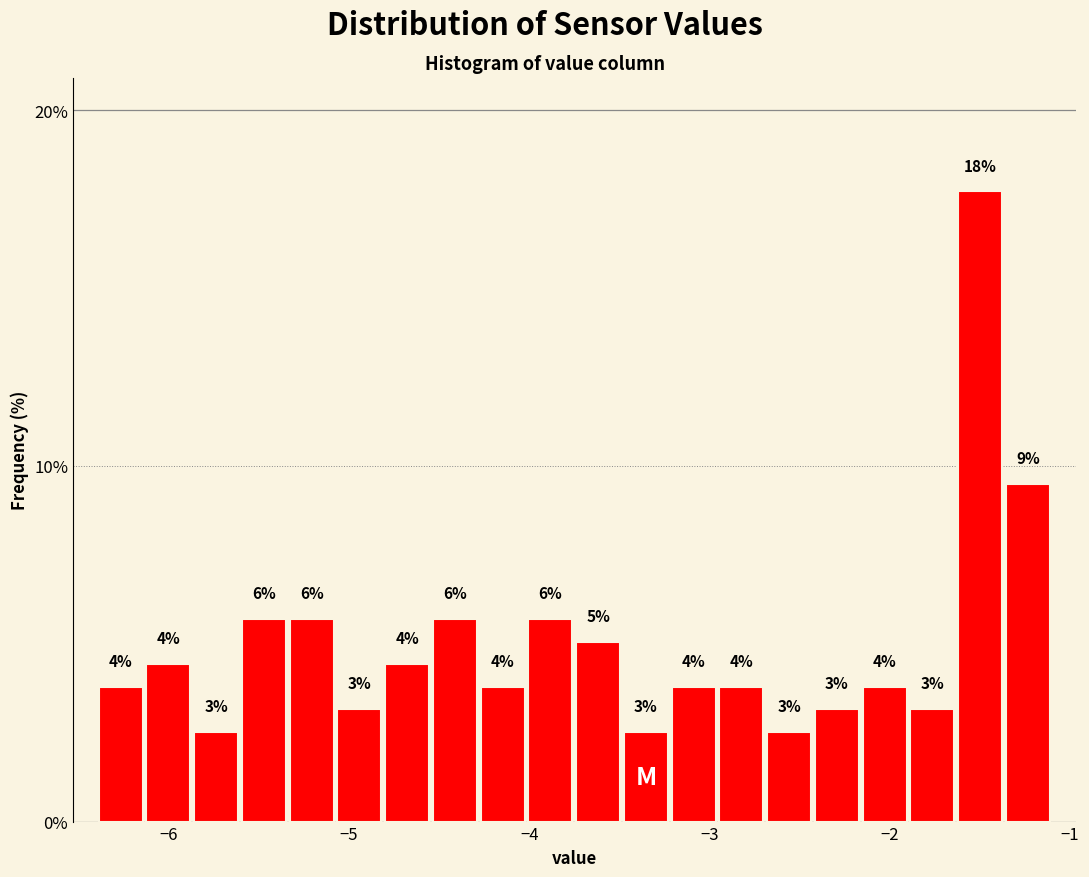

Around what value on the x-axis is the tallest bar? Give the approximate position of its centre, as read against the axis.

-1.5